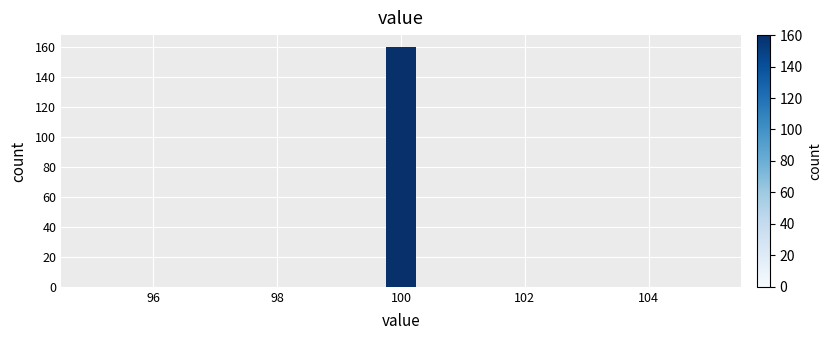

Around what value on the x-axis is the tallest bar? Give the approximate position of its centre, as read against the axis.

100.0